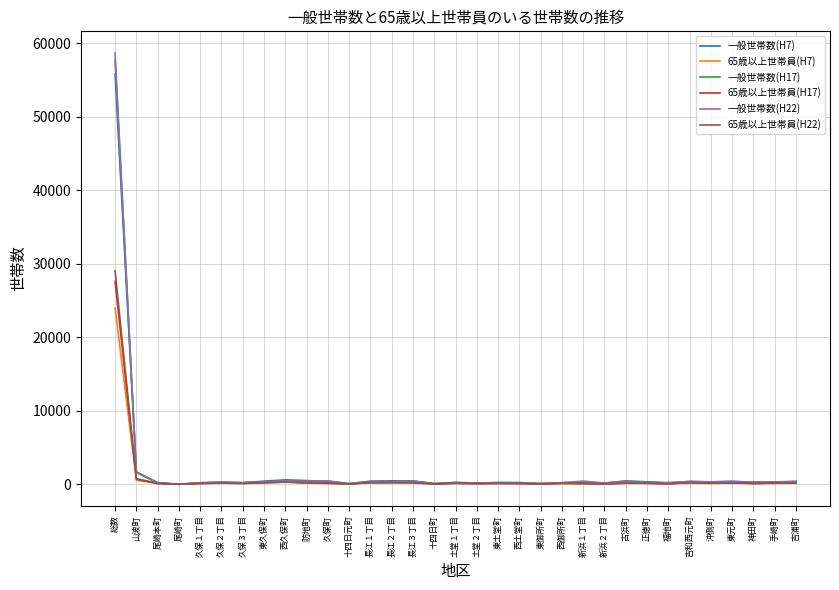

What value does the 一般世帯数(H17) series have at 久保１丁目, to the nearest 10?

190